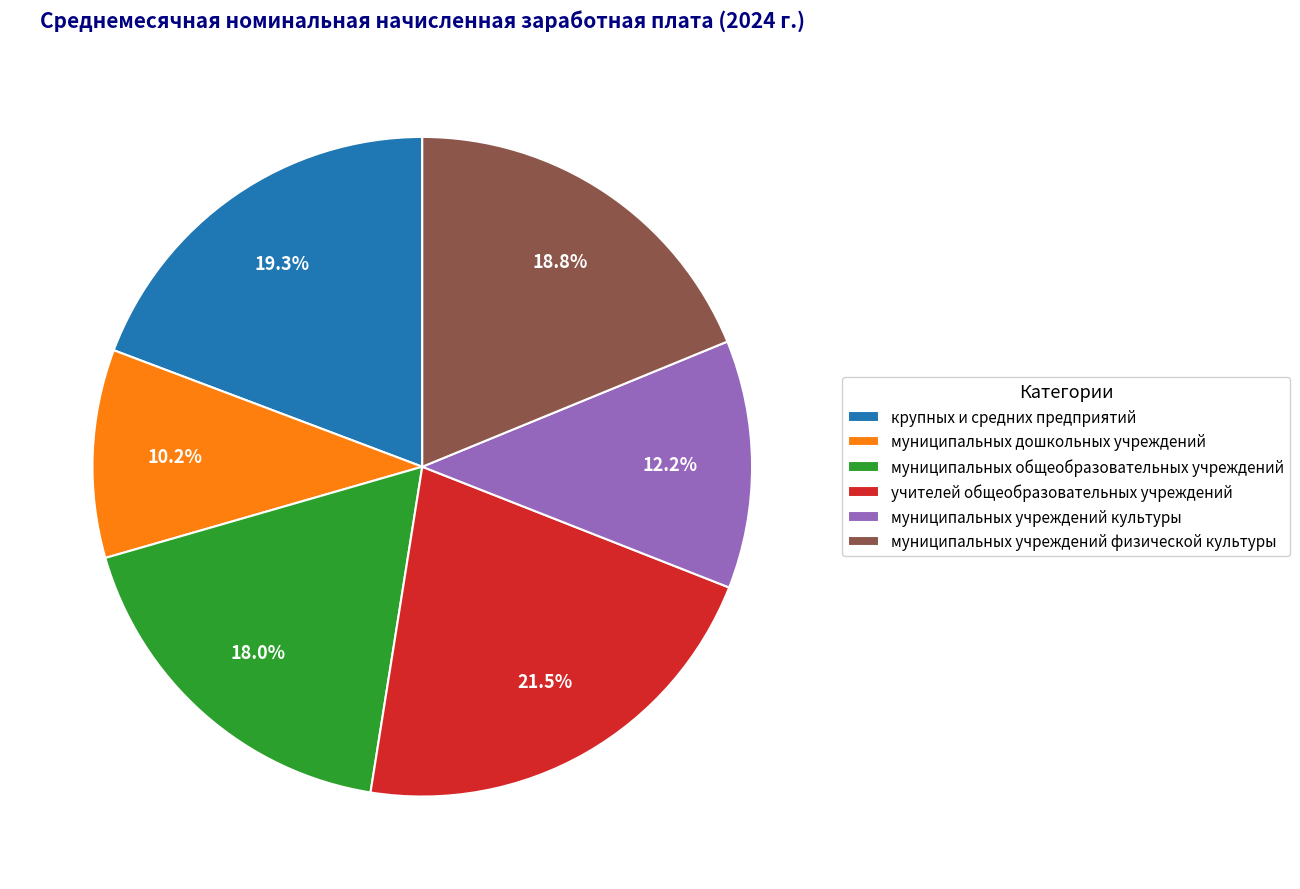

To the nearest percent, what portion does муниципальных дошкольных учреждений represent?

10%